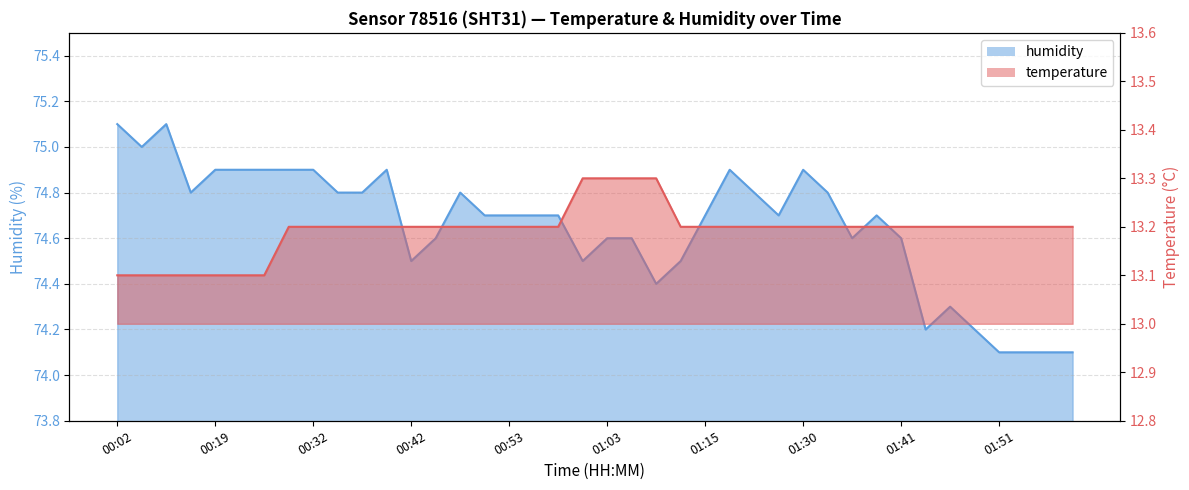

At which category is the sum across all series the highest?

00:02